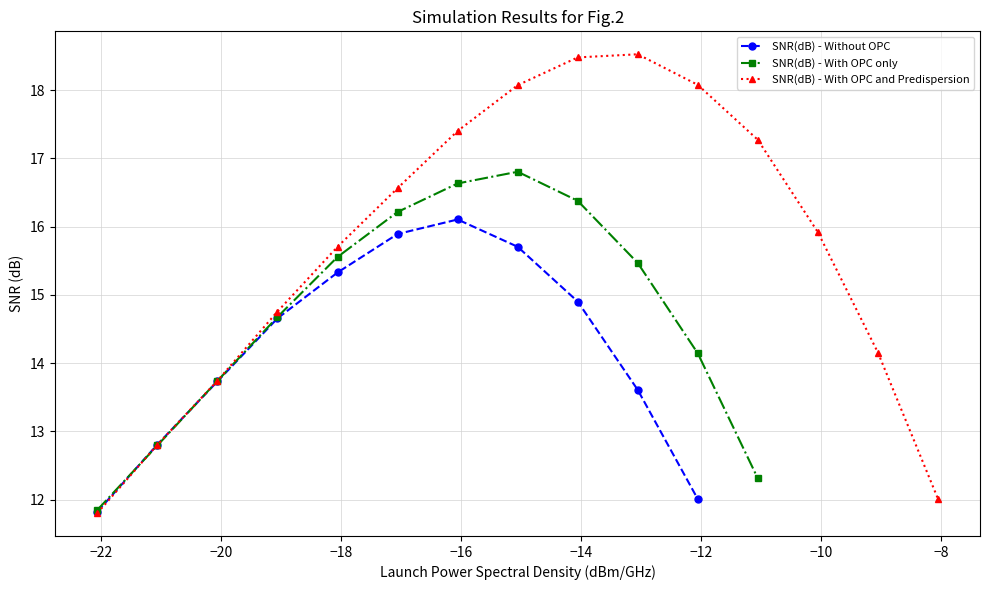

What is the average value of the SNR(dB) - With OPC and Predispersion series?

15.7